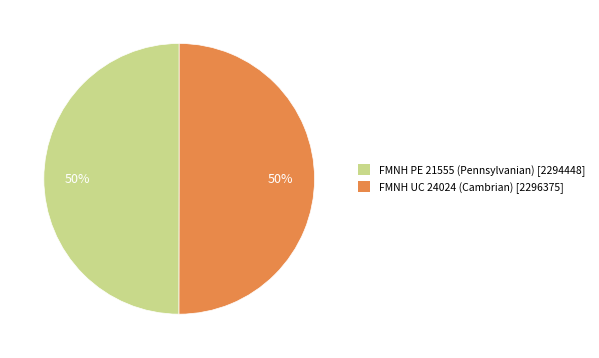

What is the ratio of the value at FMNH PE 21555 (Pennsylvanian) to the value at FMNH UC 24024 (Cambrian)?

1.0